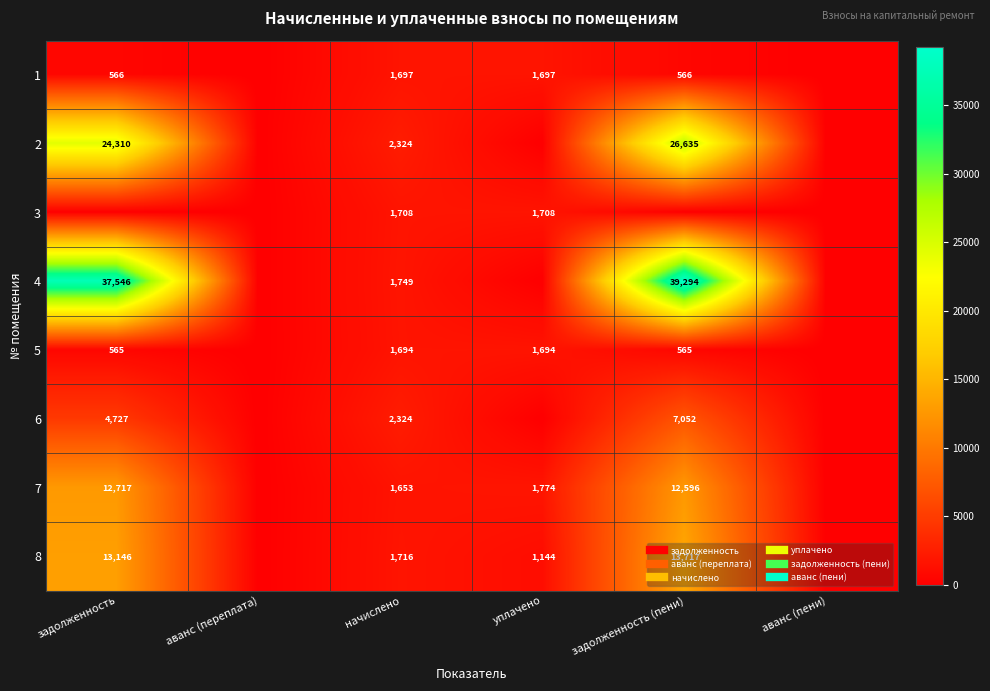

What is the sum of all 2 values?

53269.3